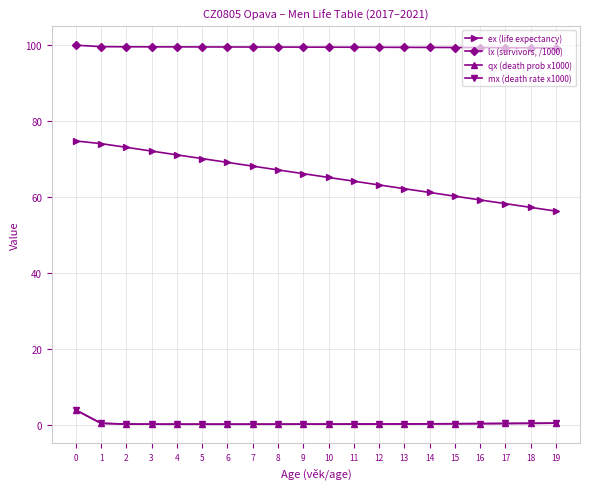

What is the greatest value displayed?

100.0